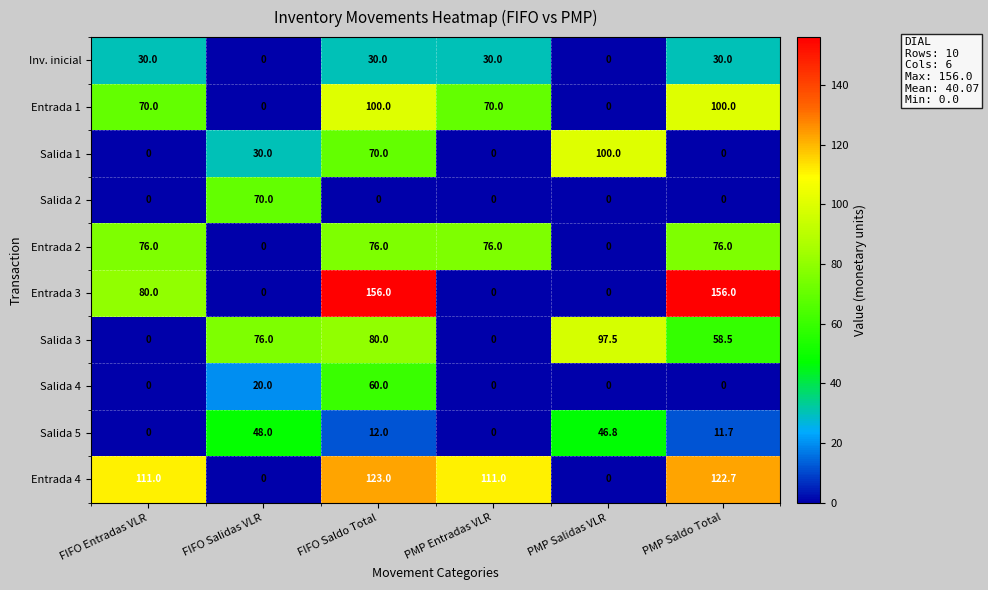

What is the approximate value of Entrada 1 at FIFO Saldo Total?

100.0